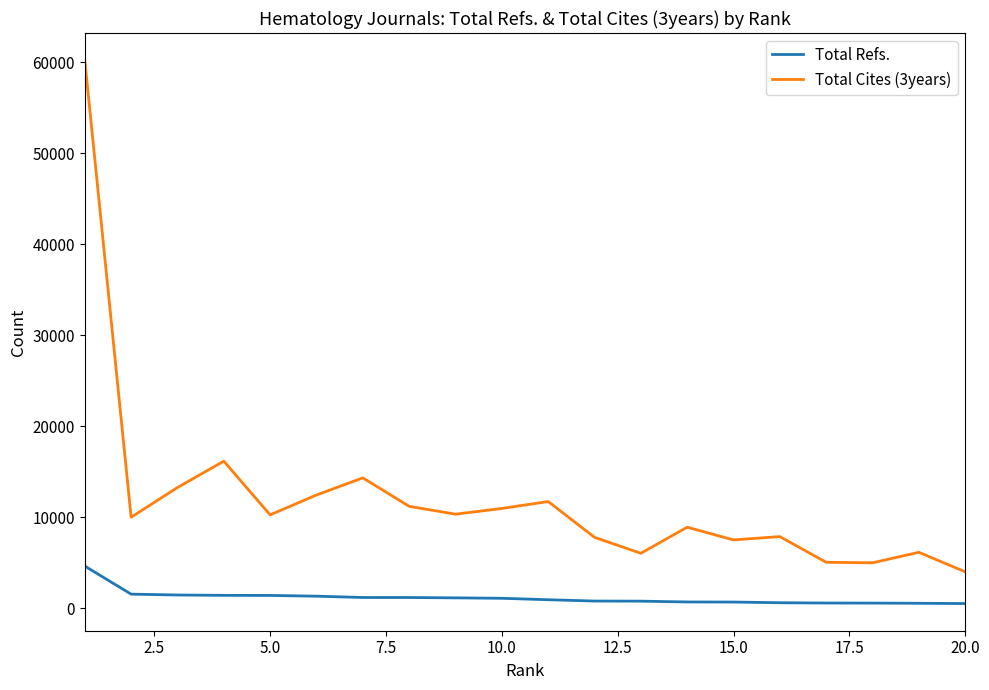

True or false: Total Cites (3years) and Total Refs. cross at least once.

False